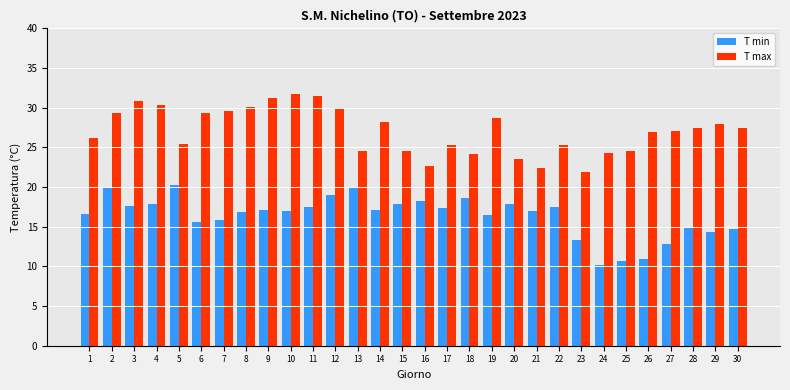

What is the total value across all series at 11?

49.0